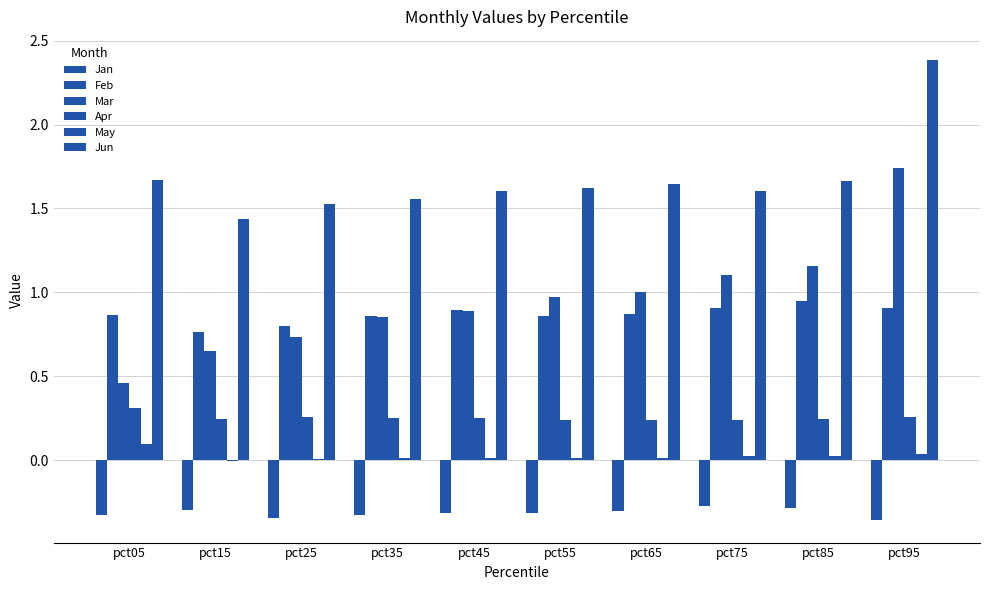

How many groups of bars are there?

10